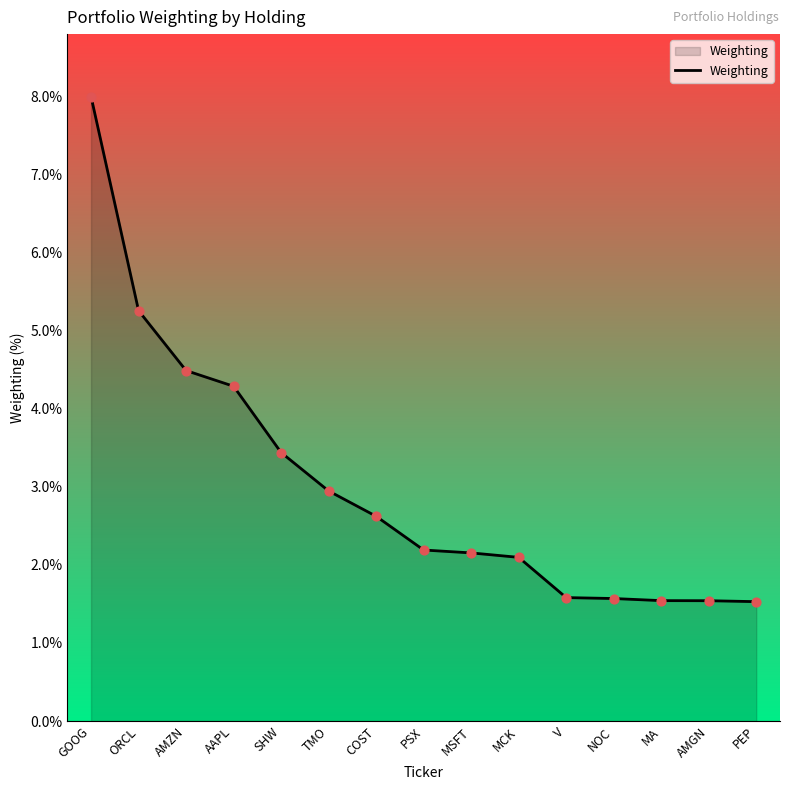

What is the ratio of the value at NOC to the value at MA?

1.0